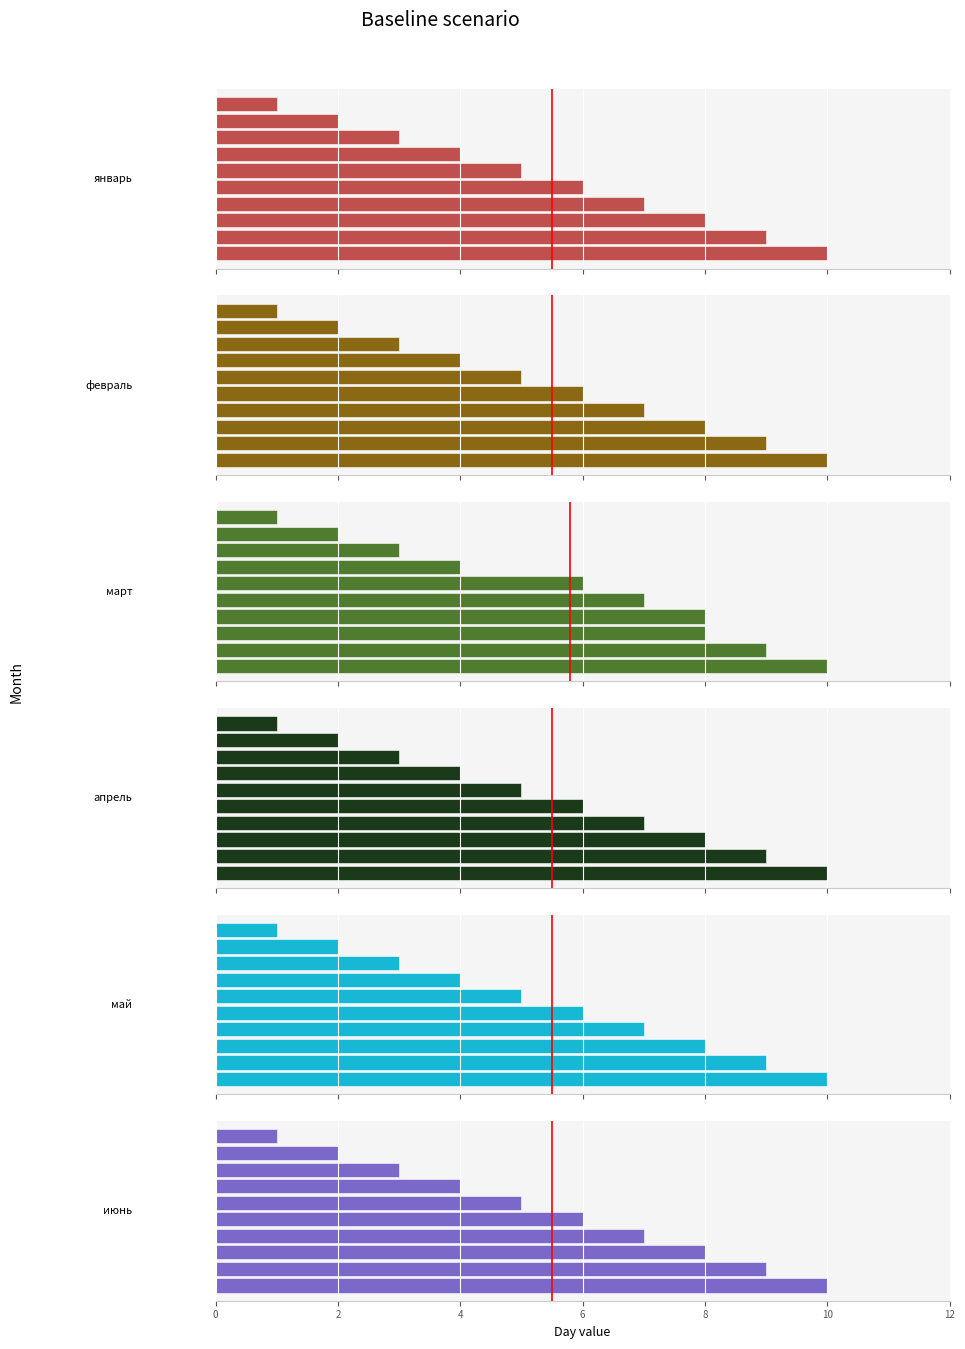

What are all the series names shown in the legend?

январь, февраль, март, апрель, май, июнь